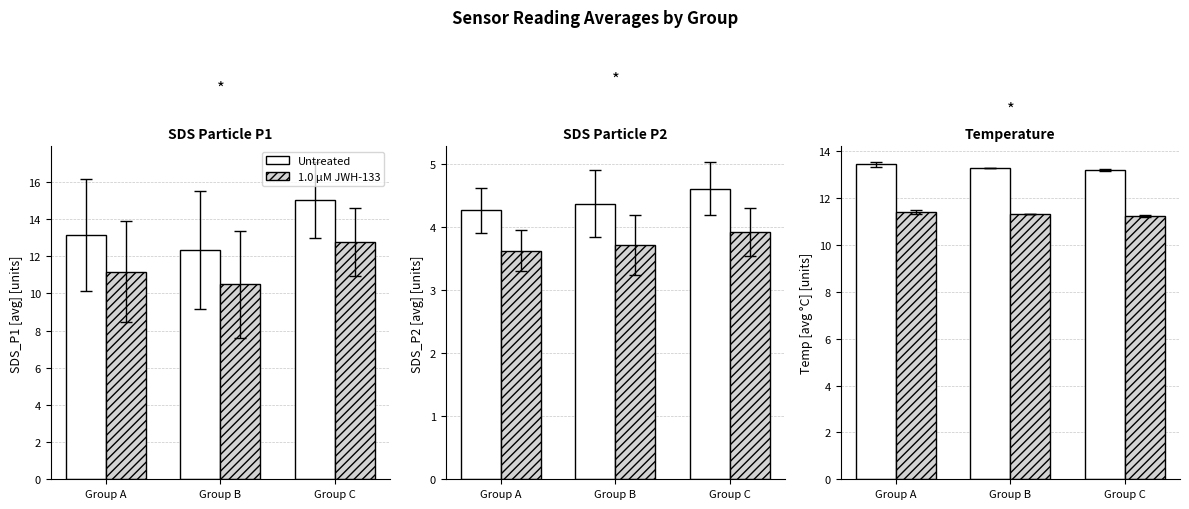

The value of 1.0 µM JWH-133 at Group C is 11.2. True or false?

True